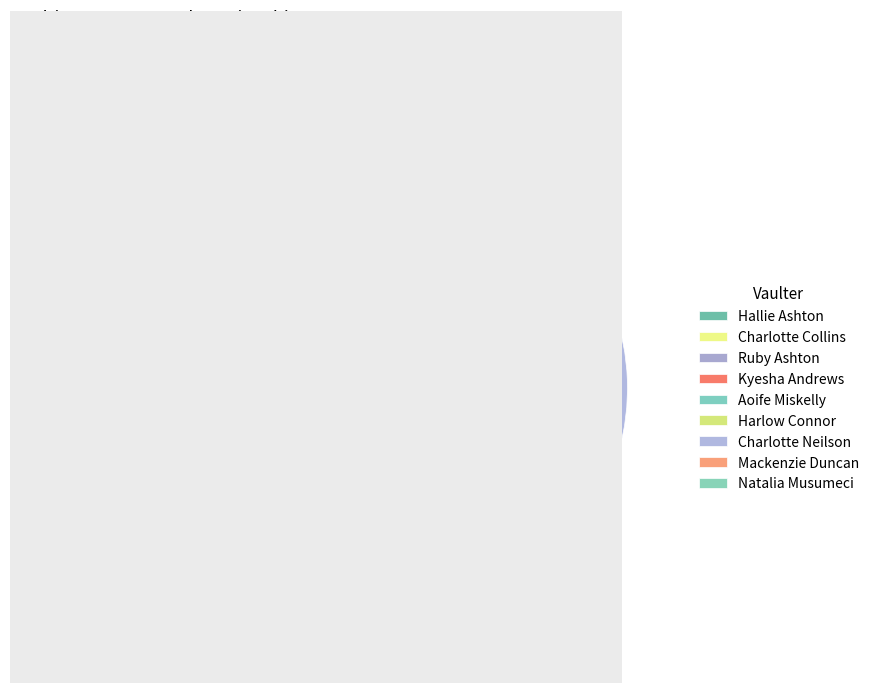

Do Hallie Ashton and Kyesha Andrews together represent more than half of the pie?

No